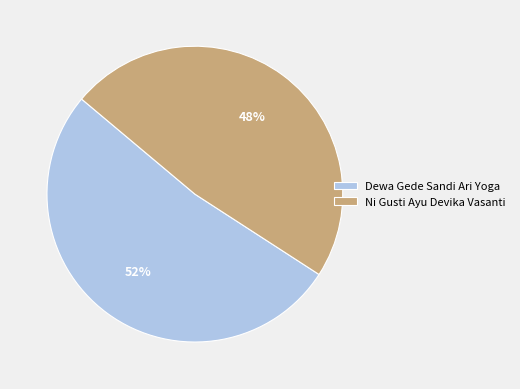

To the nearest percent, what is the difference between the Ni Gusti Ayu Devika Vasanti and Dewa Gede Sandi Ari Yoga slice percentages?

4%